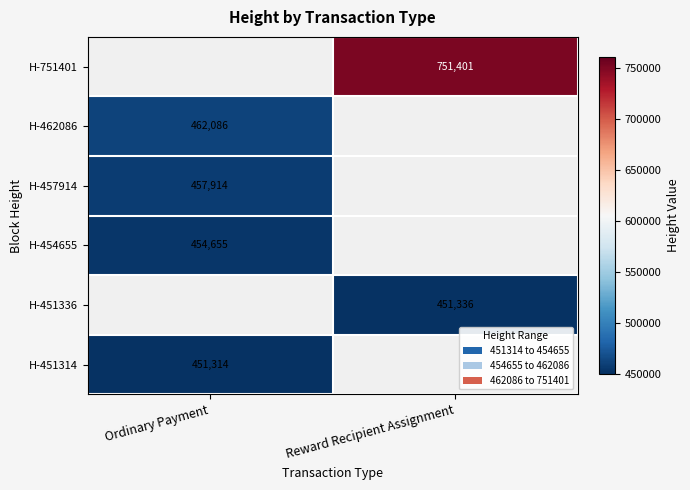

Is it true that H-454655 equals 454655 at Ordinary Payment?

True